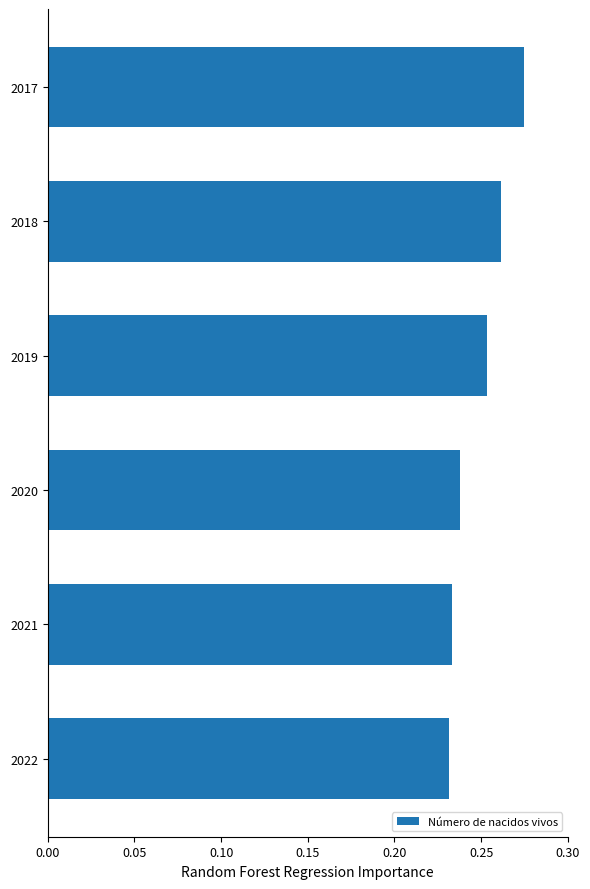

How many distinct data groups are displayed?

1